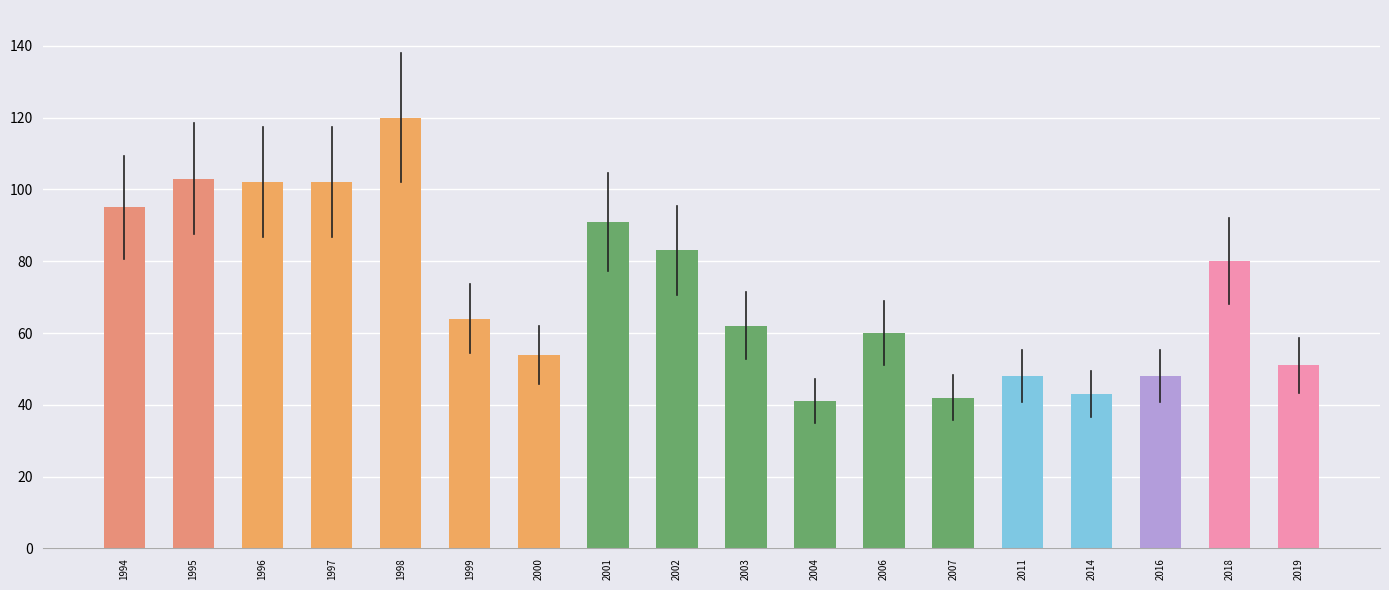

Does the chart contain any negative values?

No